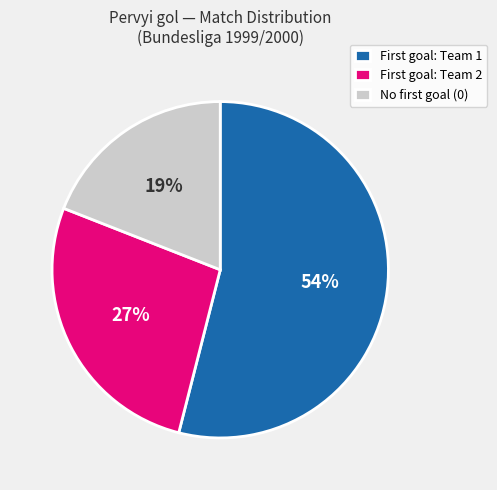

Which category has the smallest portion of the pie?

No first goal (0)